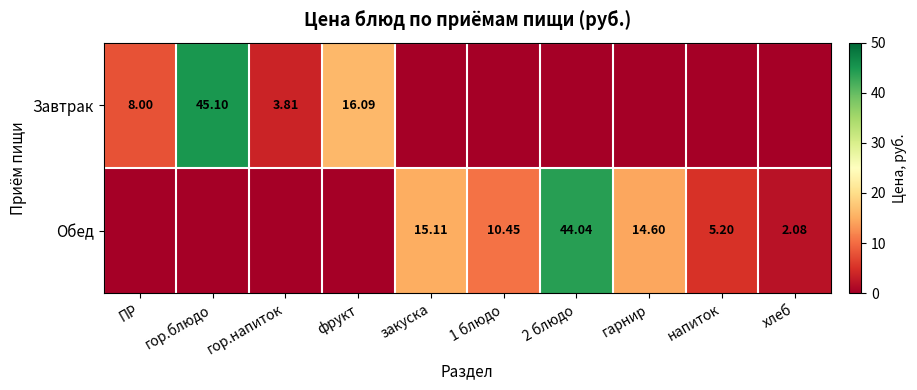

What is the difference between the maximum and minimum values in the Обед series?

44.0